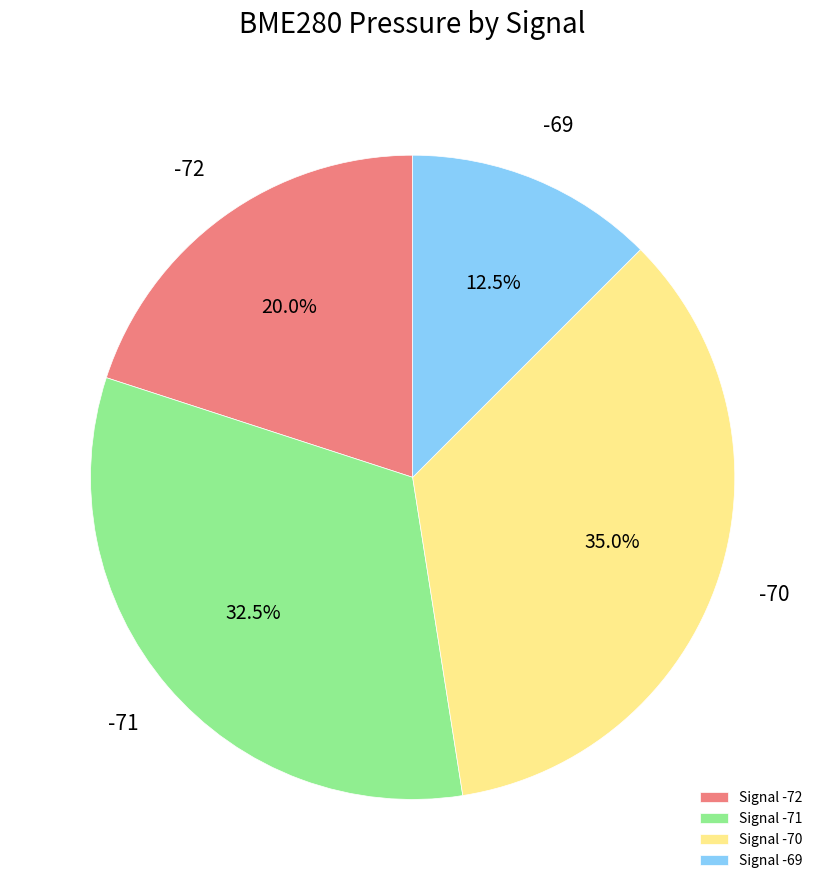

Is there any slice that represents more than half of the pie?

No